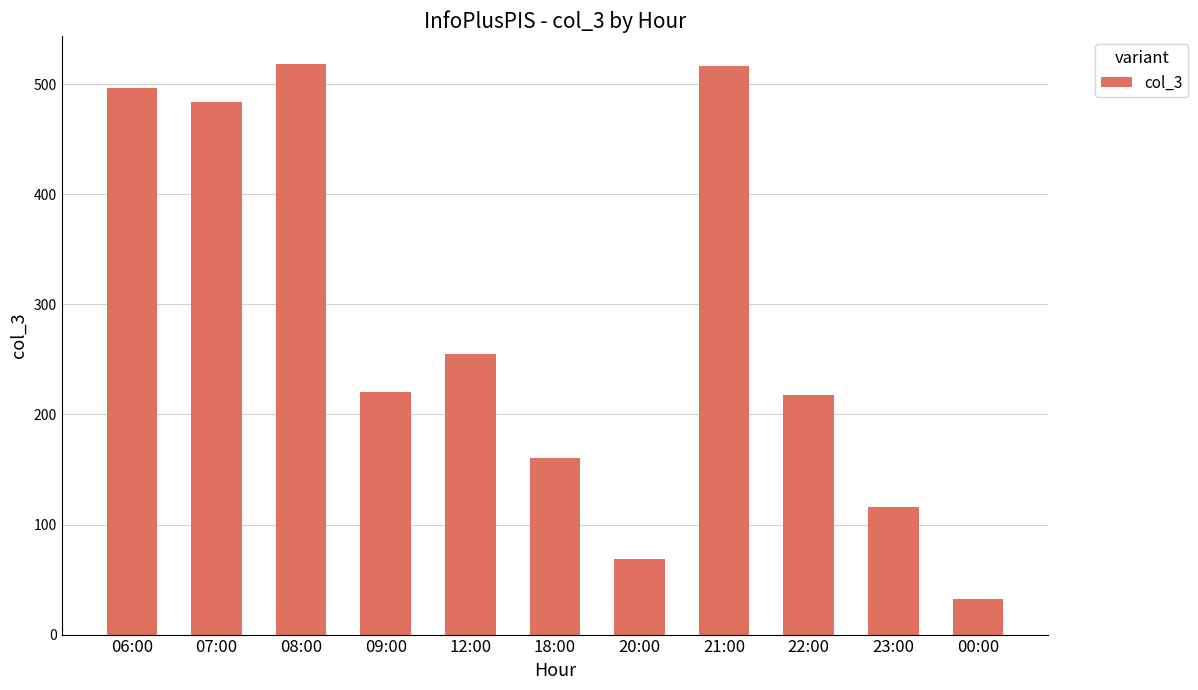

The value at 20:00 is 69. True or false?

True